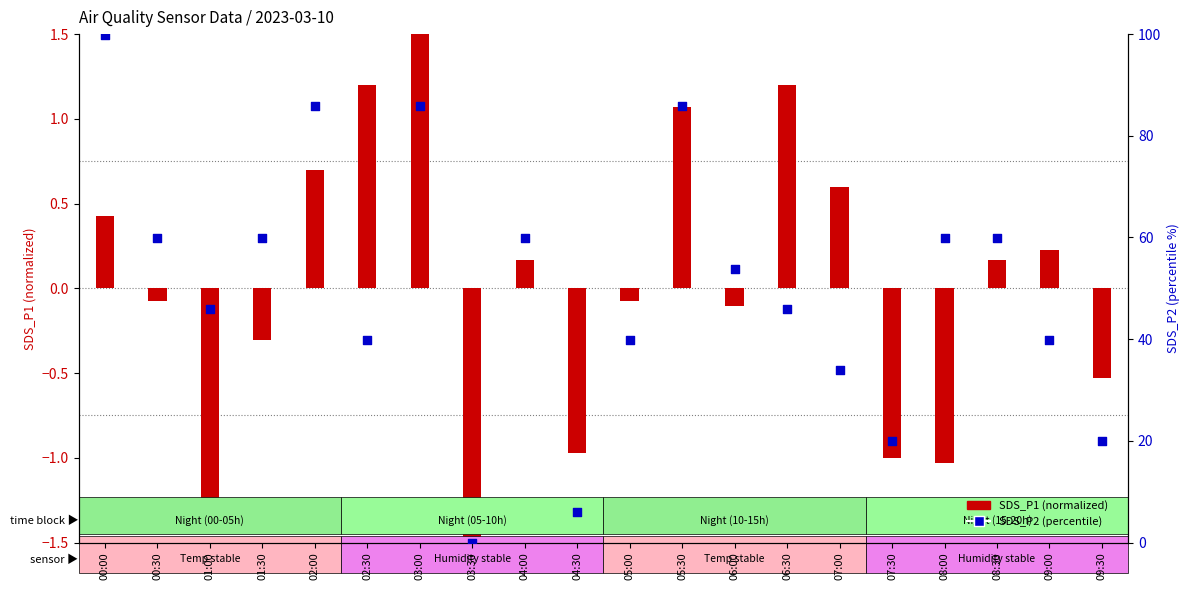

Which series reaches the minimum Y coordinate?

SDS_P1 (normalized)